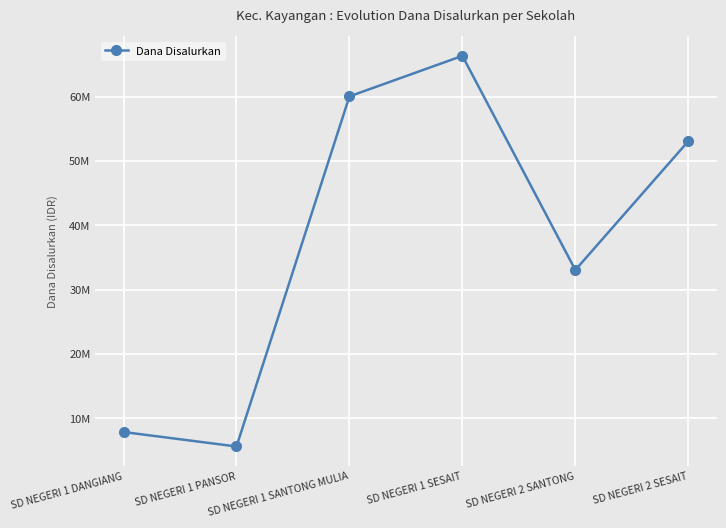

Where does the data first go above 53100000?

SD NEGERI 1 SANTONG MULIA